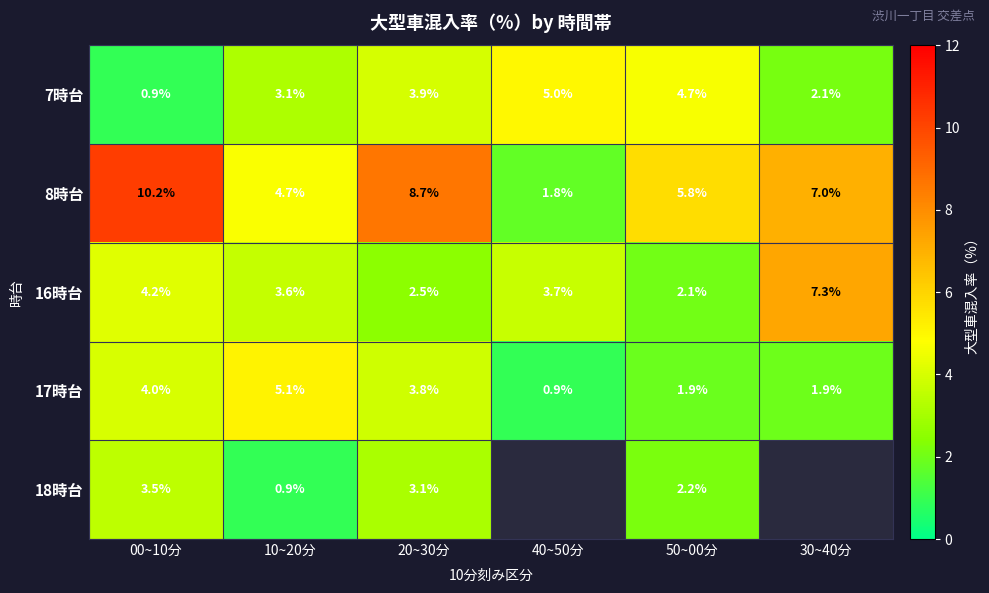

The 16時台 series shows 0.6 at 50~00分. True or false?

False